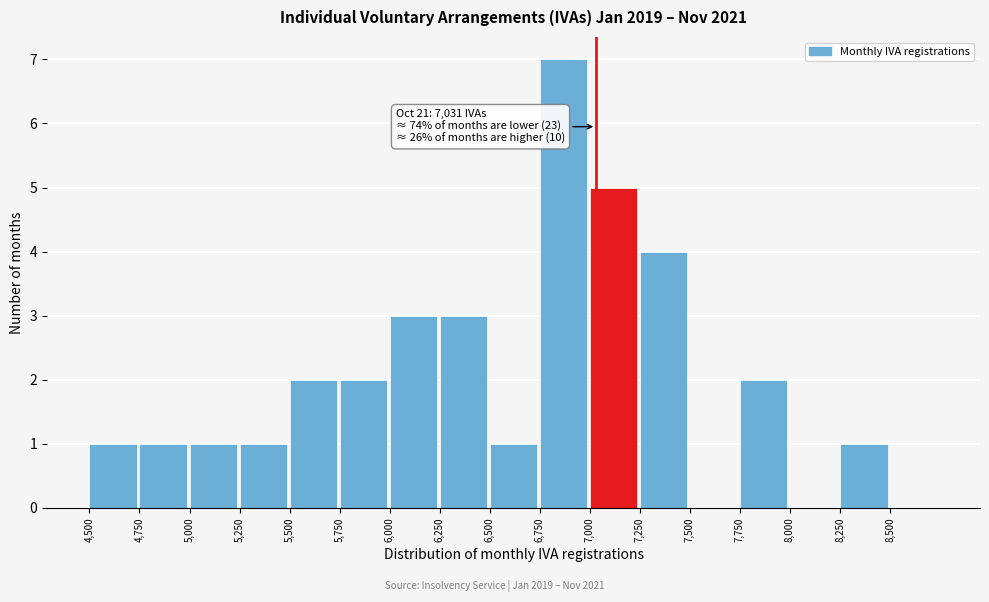

Over which range of the x-axis is the bar tallest?

6750 to 7000